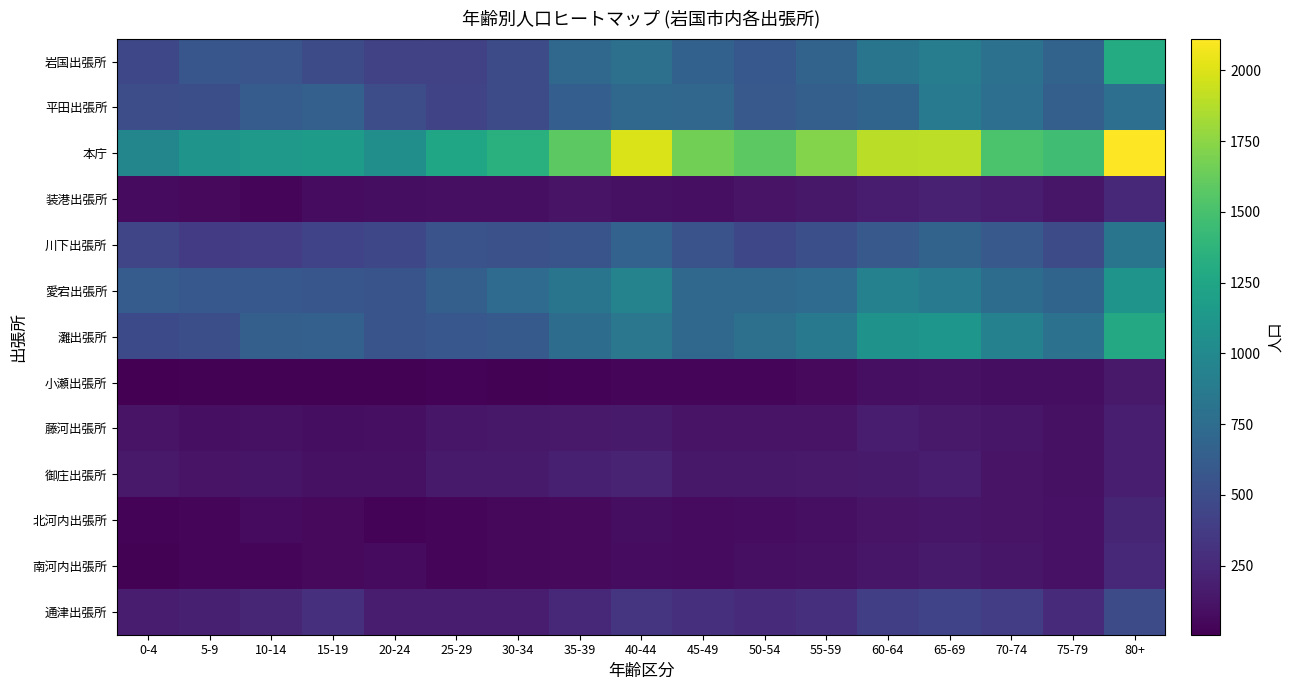

Which series has the largest total across all categories?

本庁